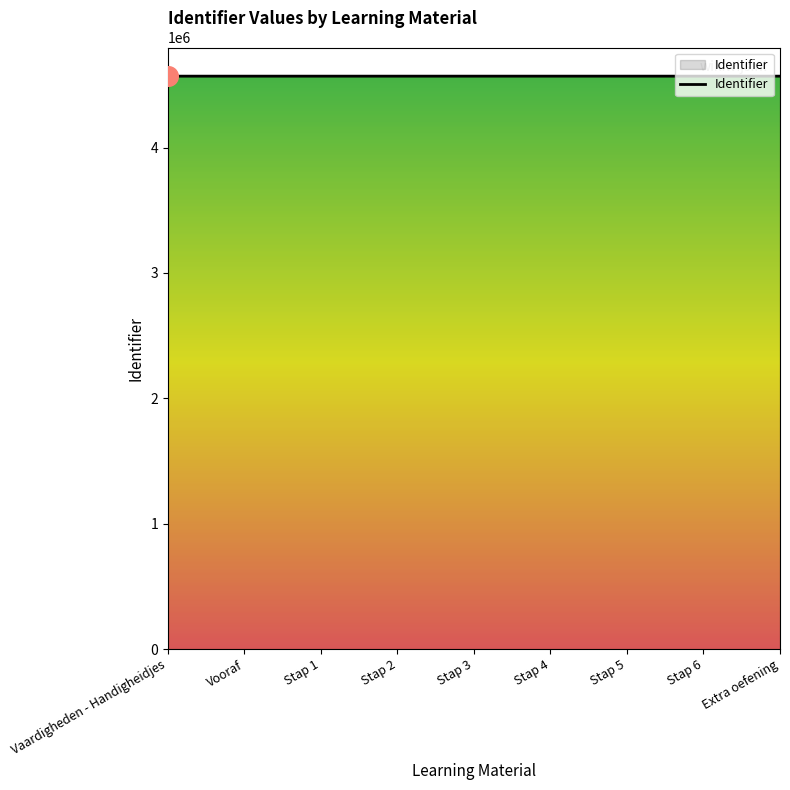

What is the change in value from Stap 3 to Extra oefening?

+11